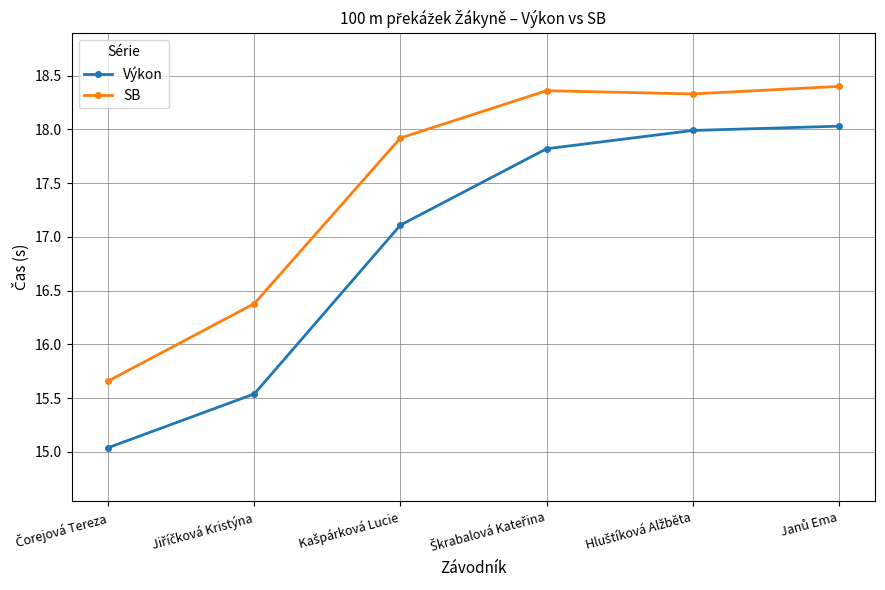

Rank the series by their average value, from highest to lowest.

SB, Výkon